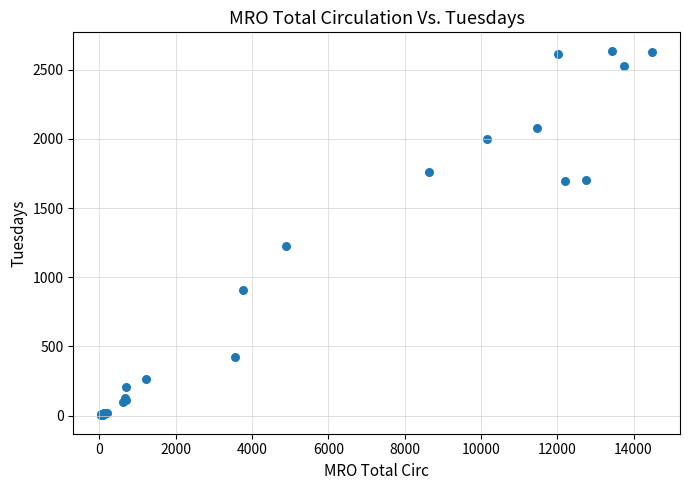

What Y value in the scatter plot is closest to 1319?

1229